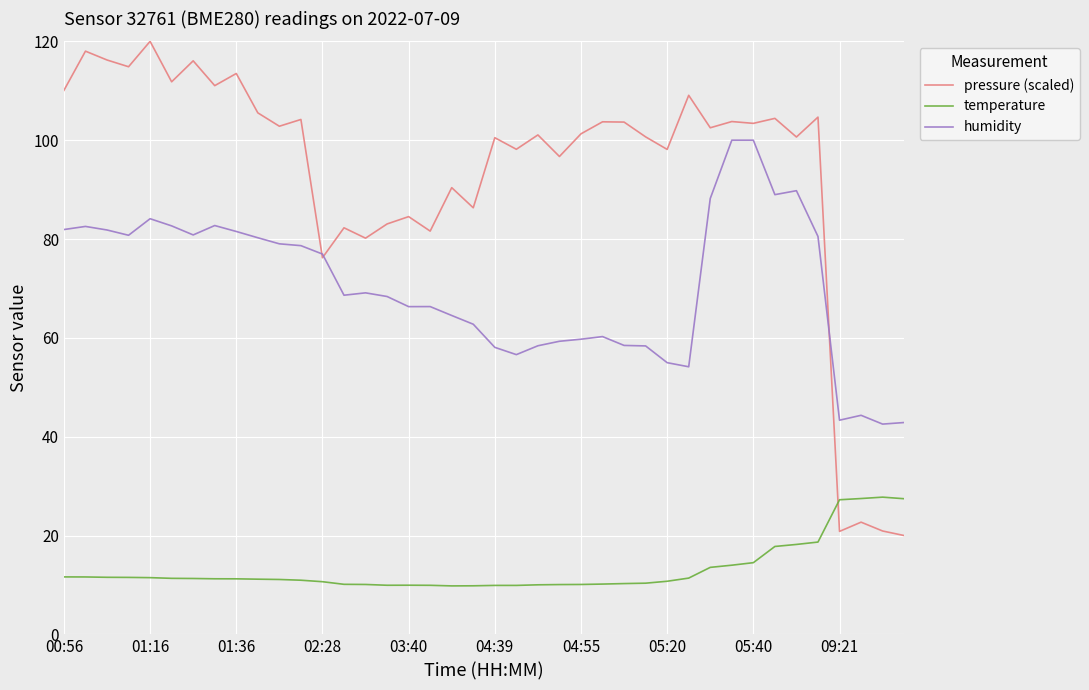

Rank the series by their average value, from lowest to highest.

temperature, humidity, pressure (scaled)